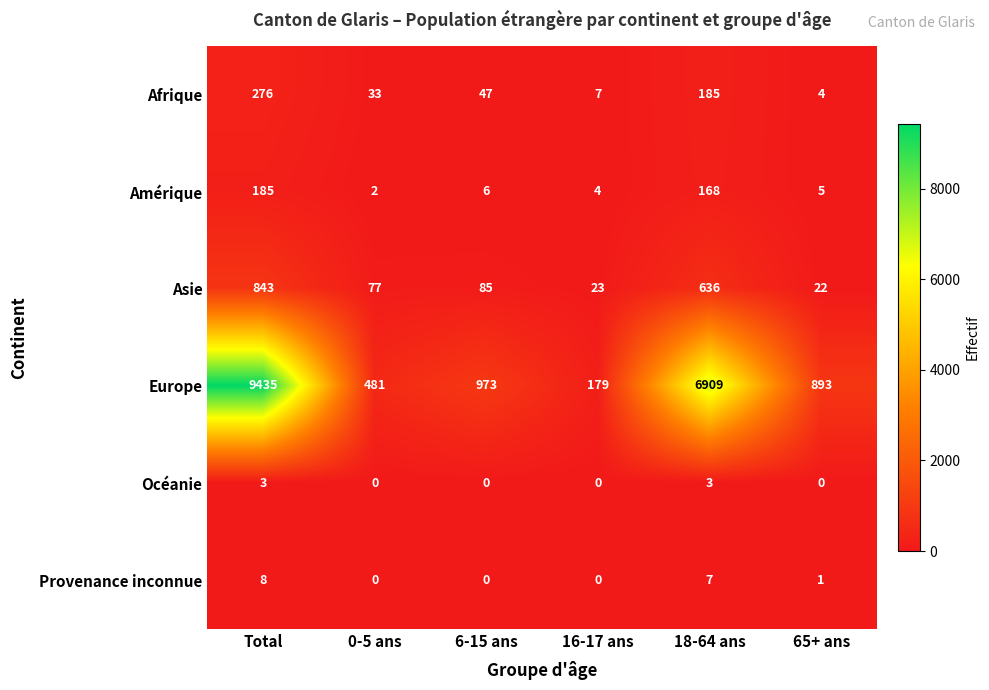

At which category is the sum across all series the highest?

Total